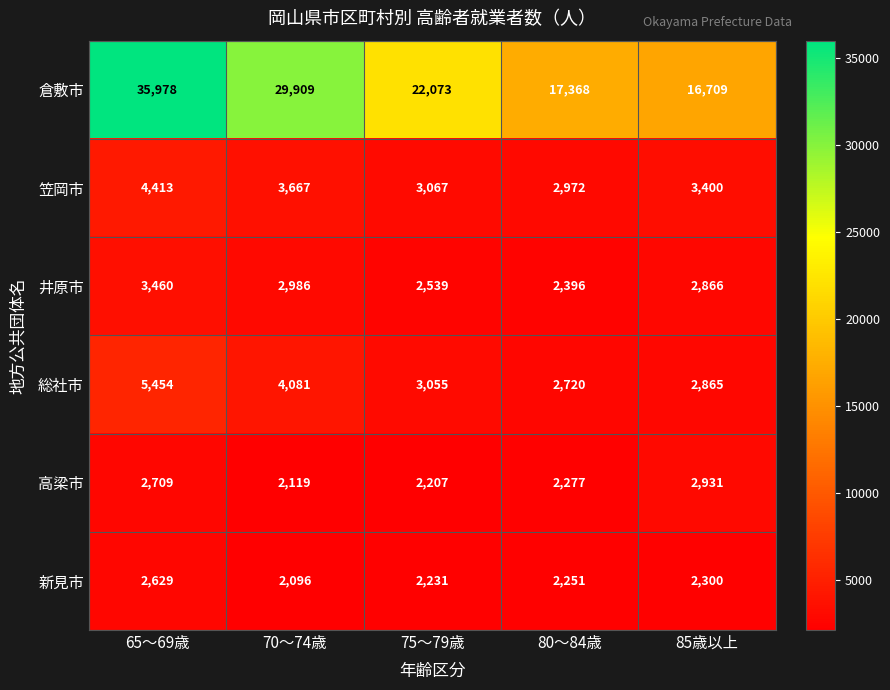

What is the sum of all 井原市 values?

14247